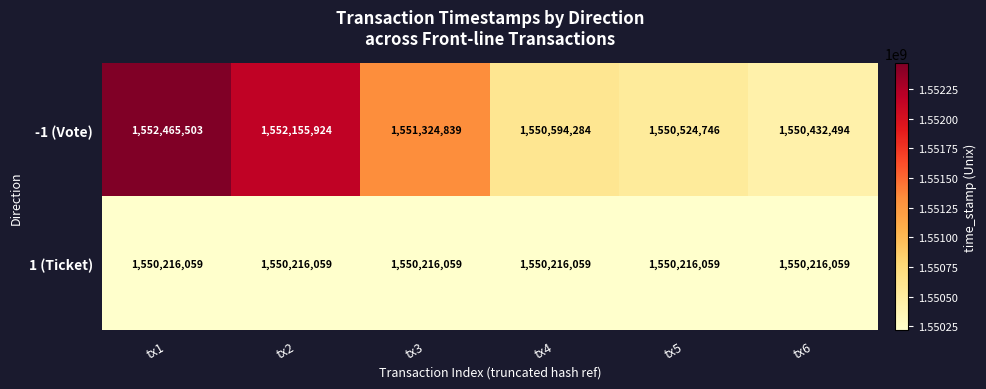

List the series in order of their overall mean, lowest first.

1 (Ticket), -1 (Vote)